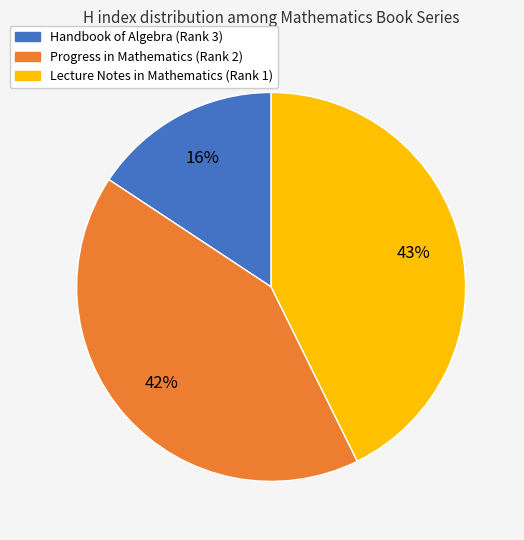

Is the sum of Progress in Mathematics (Rank 2) and Lecture Notes in Mathematics (Rank 1) greater than half?

Yes